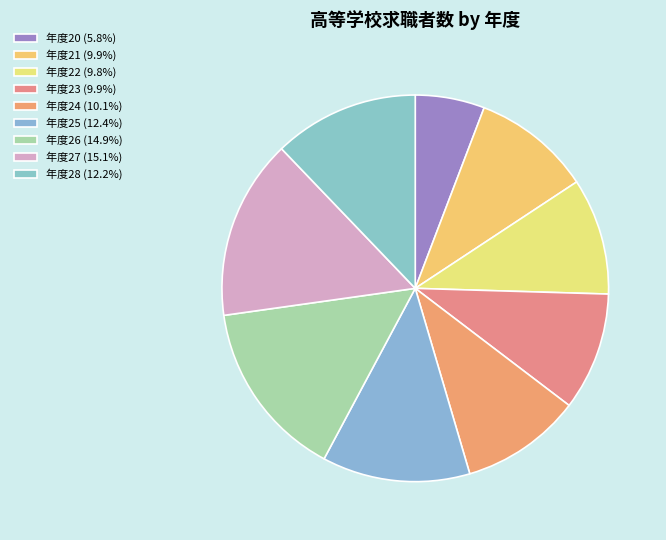

How many segments does this pie chart have?

9